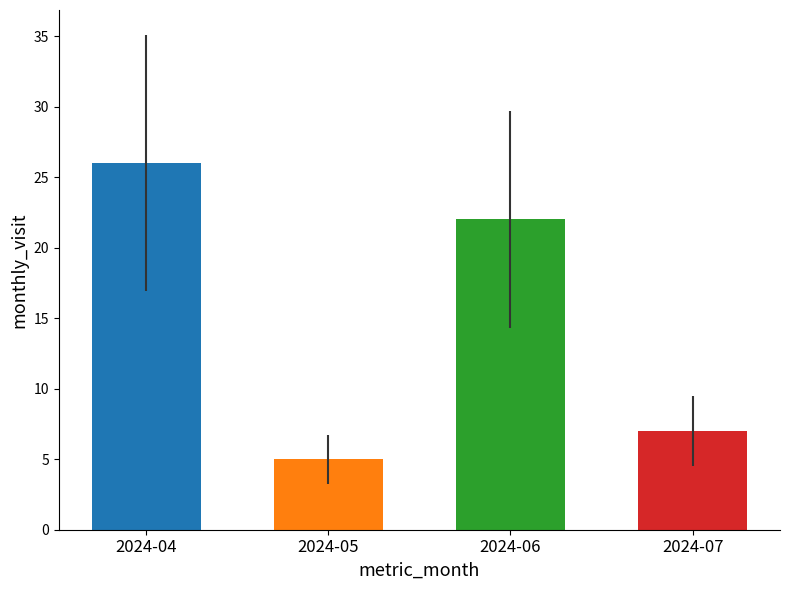

What is the sum of all values?

60